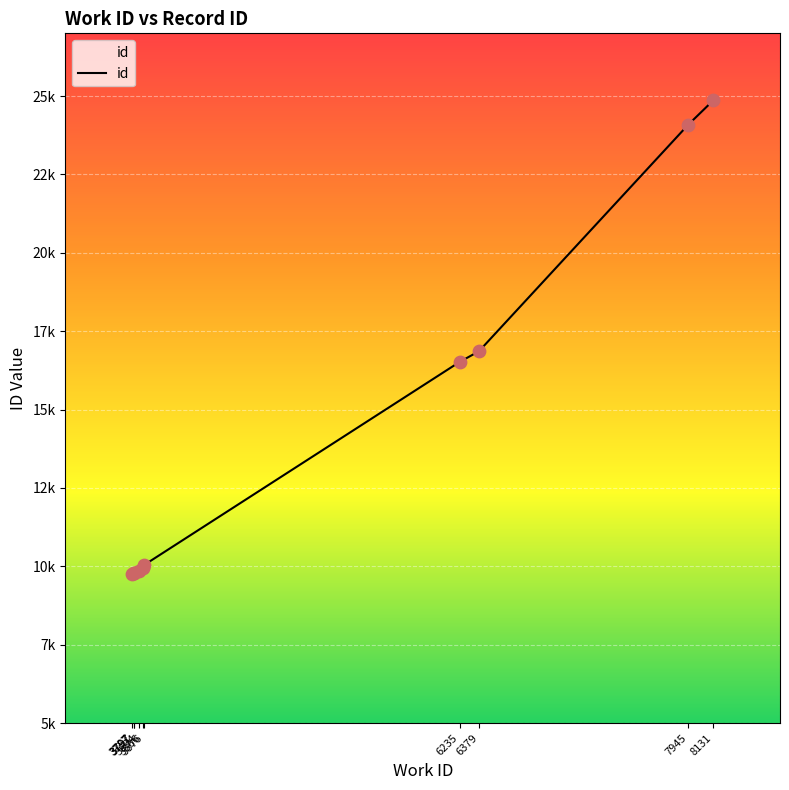

What is the change in value from 3876 to 8131?

+14814